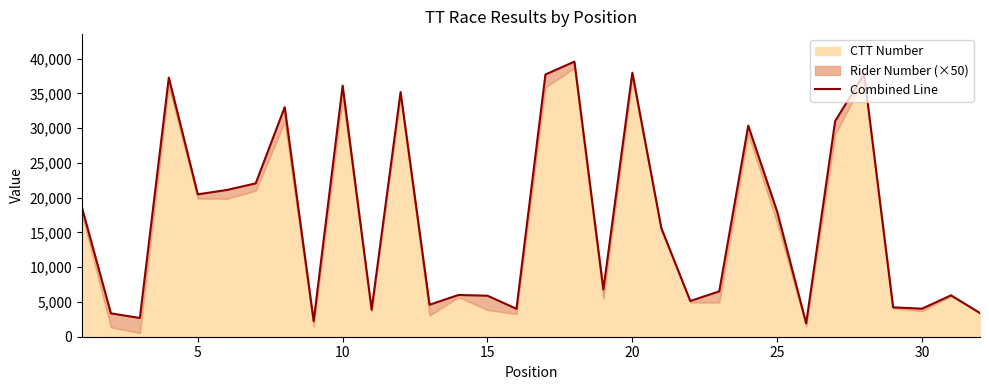

What is the sum of all values?

542551